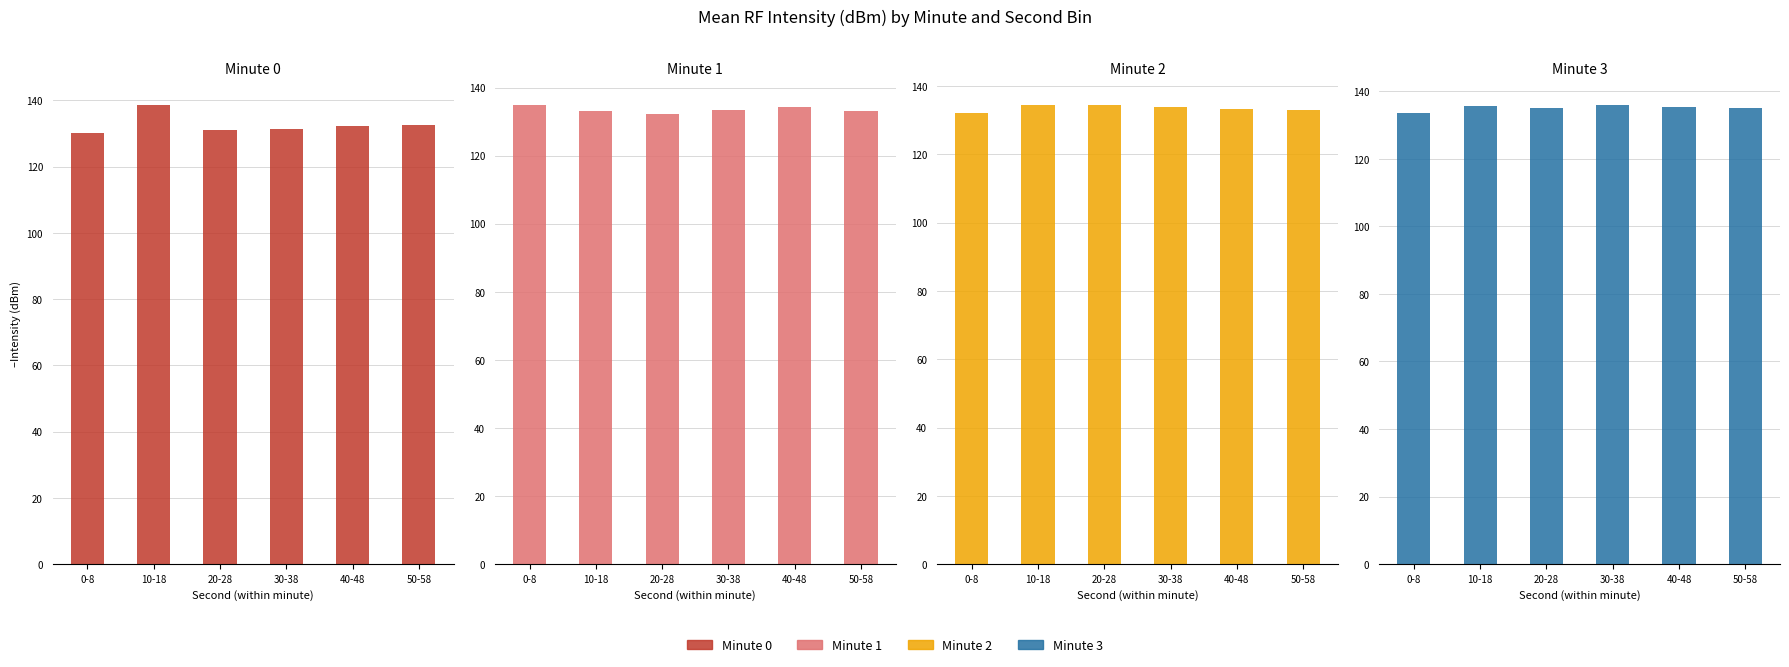

Between 30-38 and 40-48, which series saw the biggest shift?

Minute 0